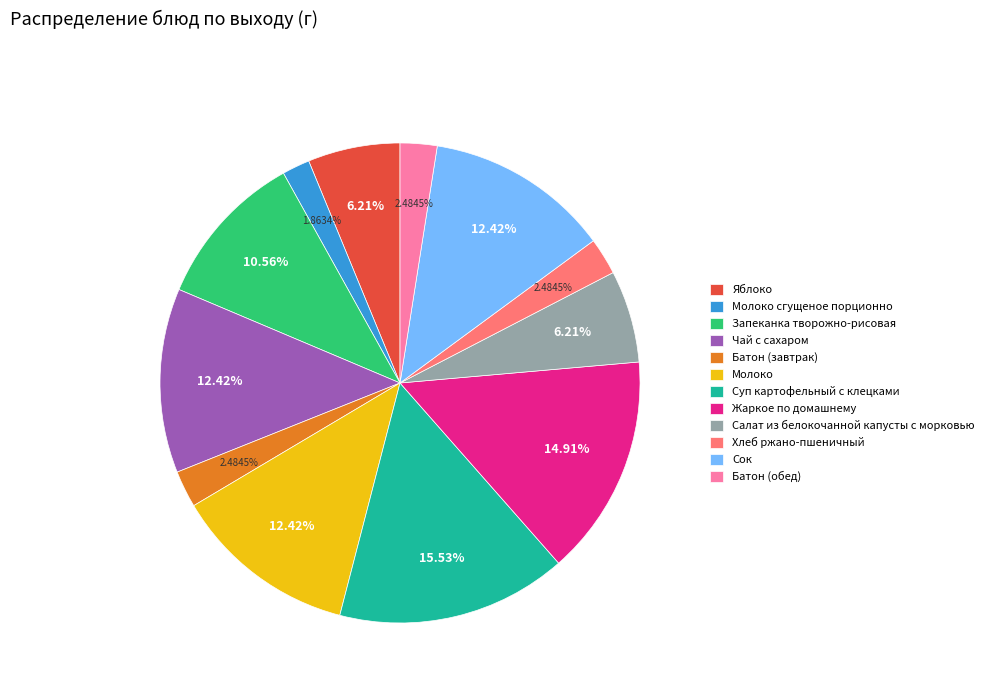

Does Батон (обед) represent more than half of the total?

No